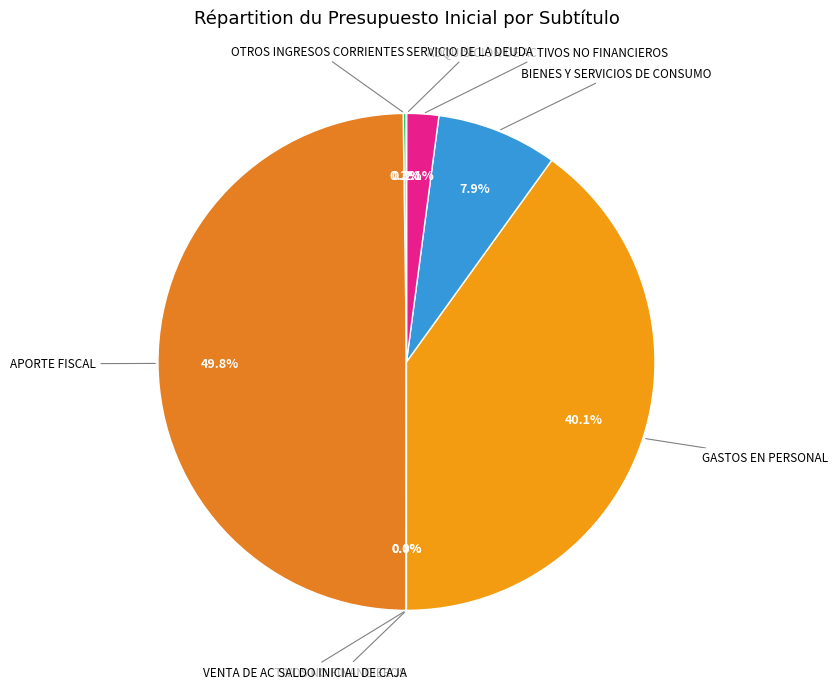

Which slice is the largest?

APORTE FISCAL